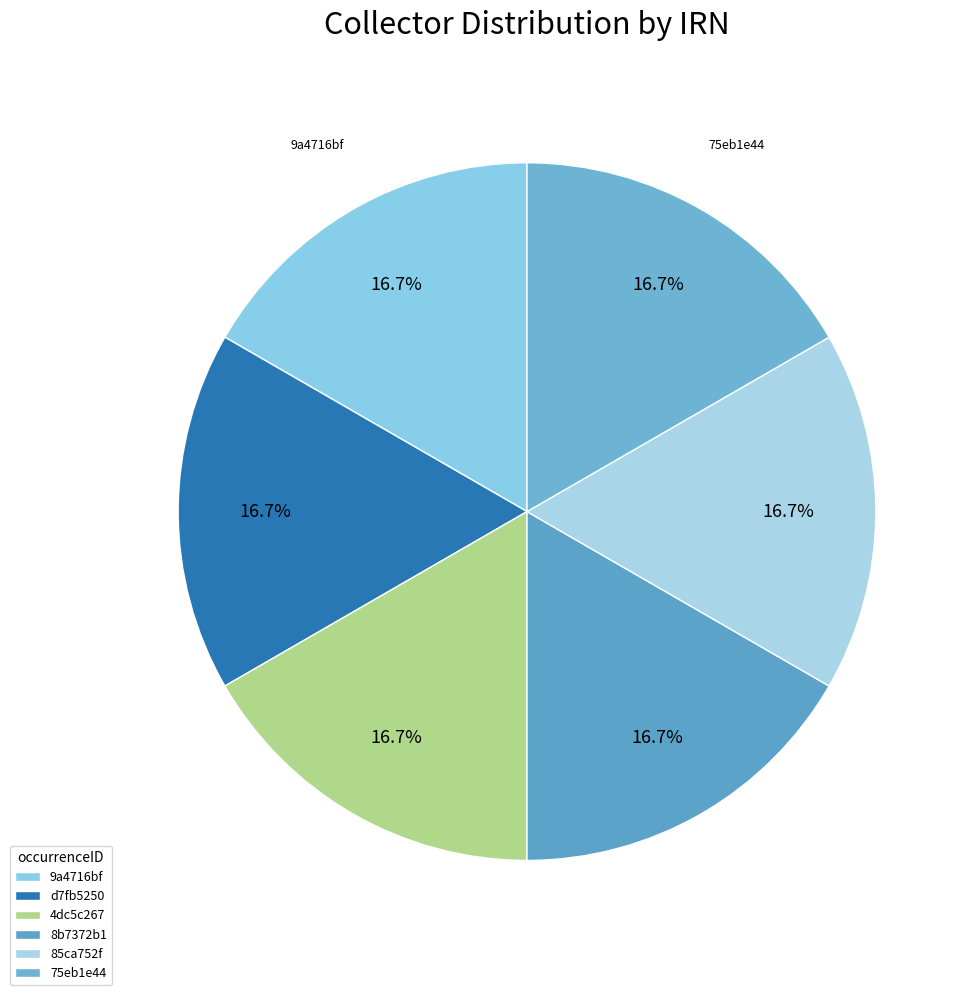

How many segments does this pie chart have?

6